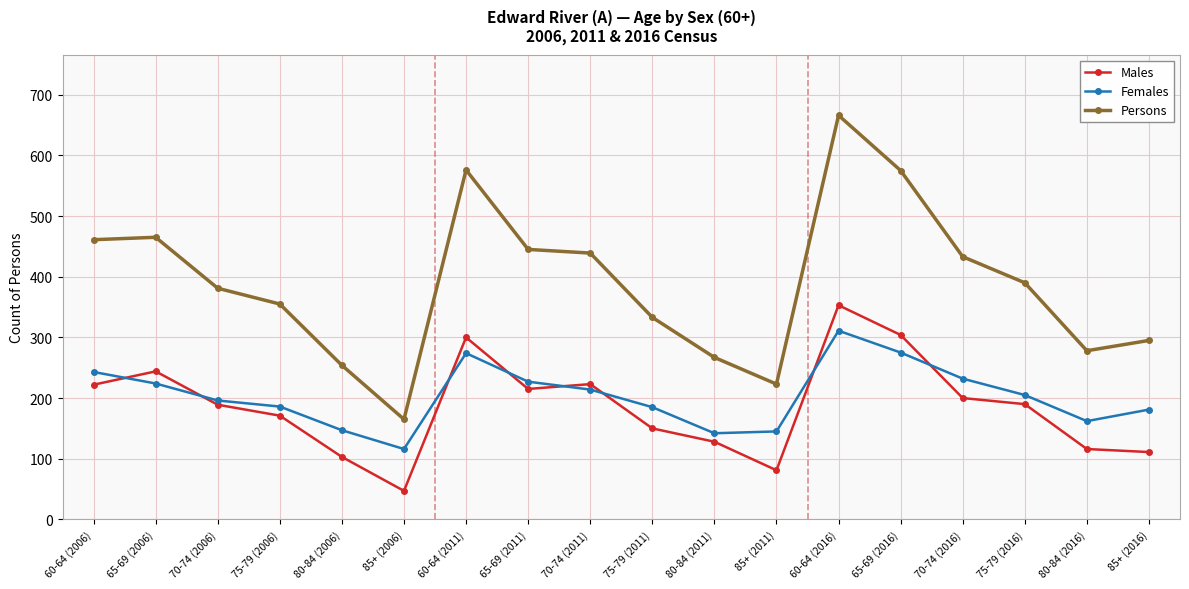

What position from the left is 85+ (2011)?

12